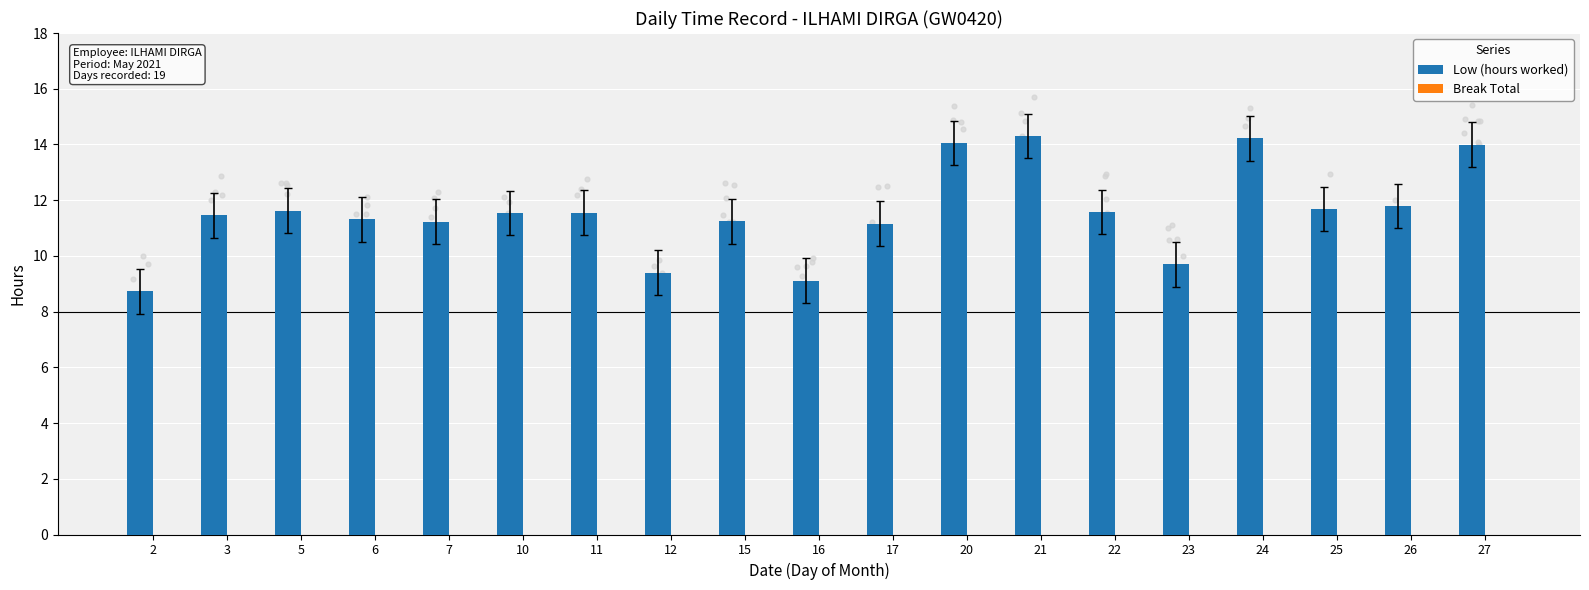

Is the value of Low (hours worked) at 25 greater than the value of Break Total at 27?

Yes